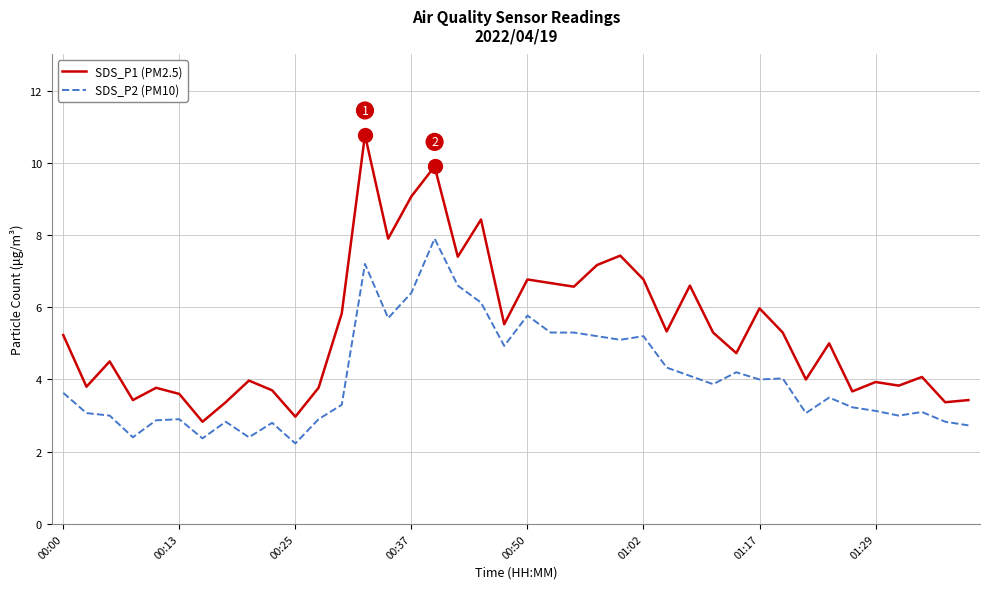

Which series has the largest range (max minus min)?

SDS_P1 (PM2.5)